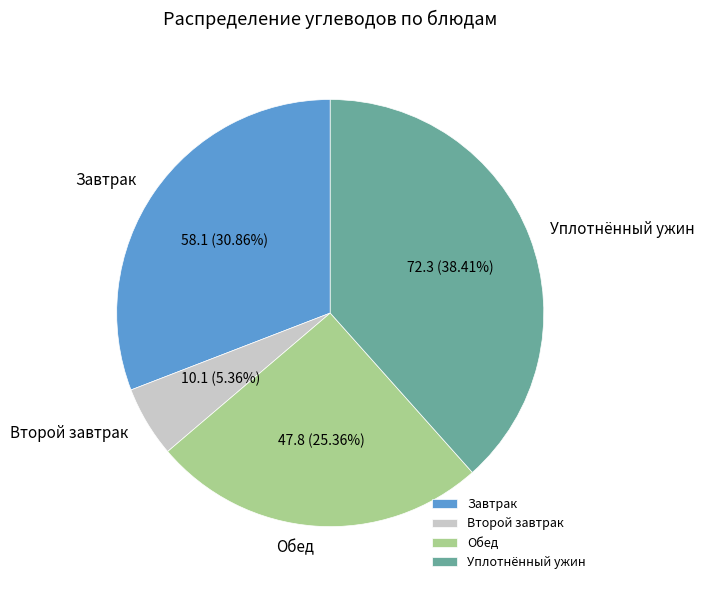

Is there any slice that represents more than half of the pie?

No